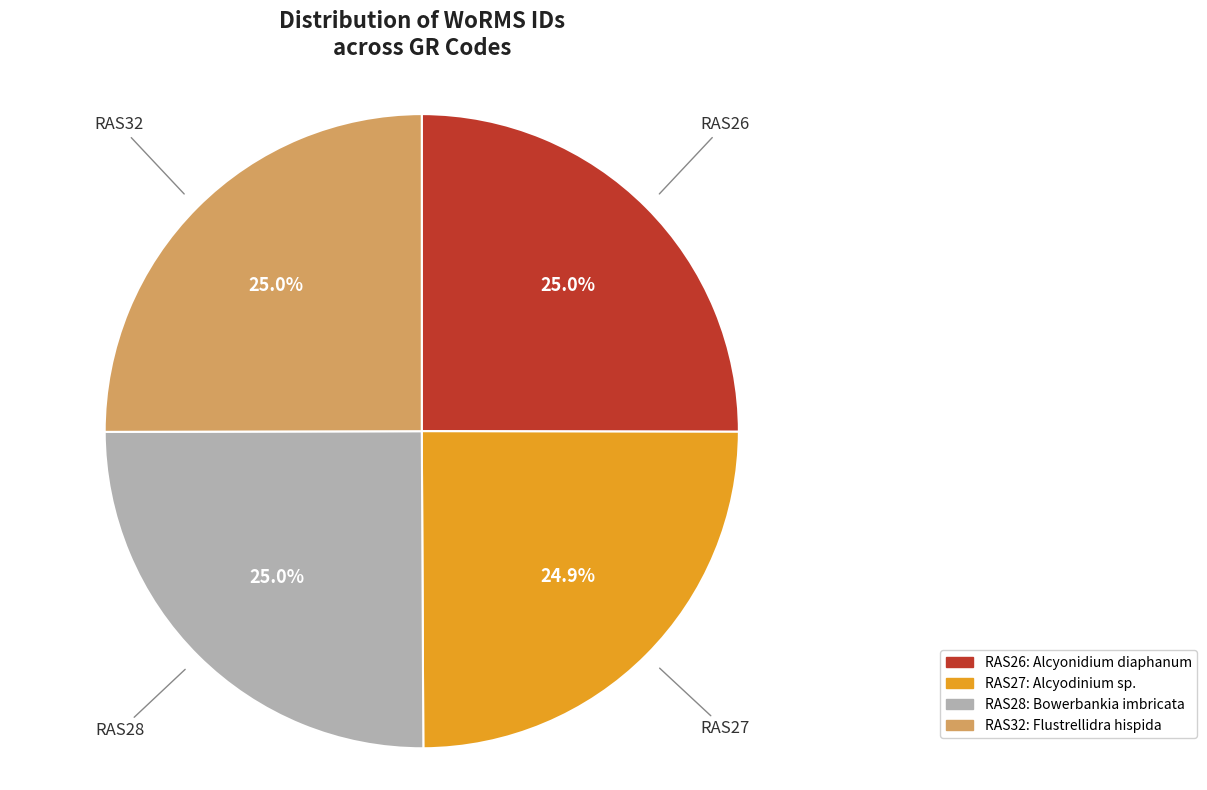

True or false: RAS27 accounts for 25% of the total.

True